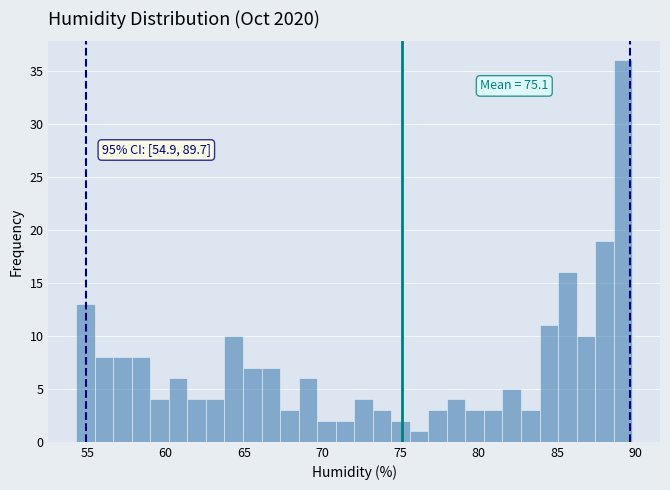

Around what value on the x-axis is the tallest bar? Give the approximate position of its centre, as read against the axis.

89.0